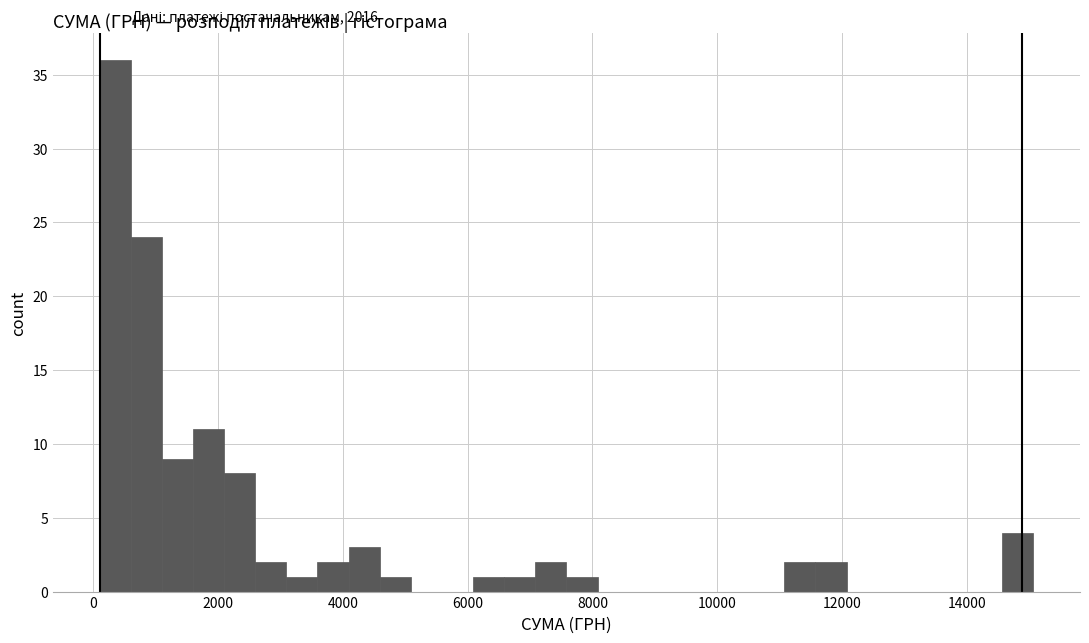

Around what value on the x-axis is the tallest bar? Give the approximate position of its centre, as read against the axis.

400